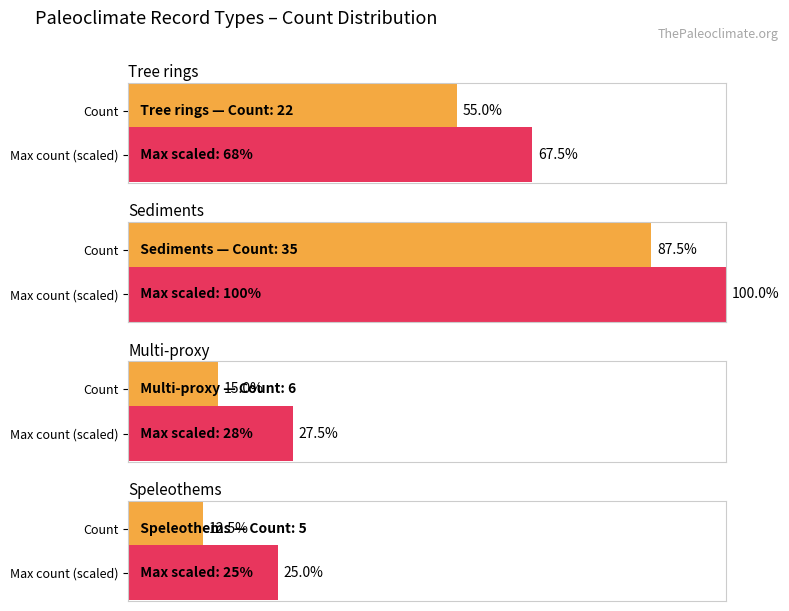

List the labels in order of value, smallest first.

Speleothems, Multi-proxy, Tree rings, Sediments